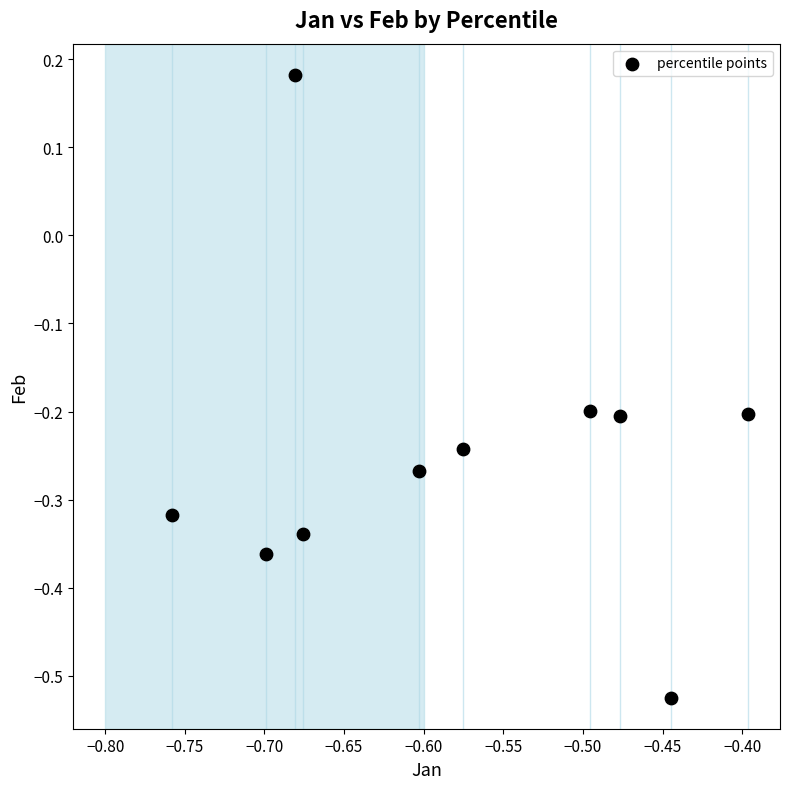

What is the average X value?

-0.6